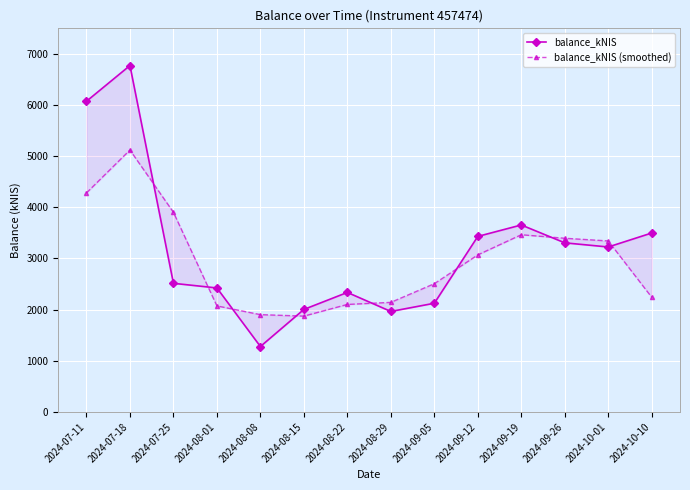

What is the total value across all series at 2024-10-01?

6568.5